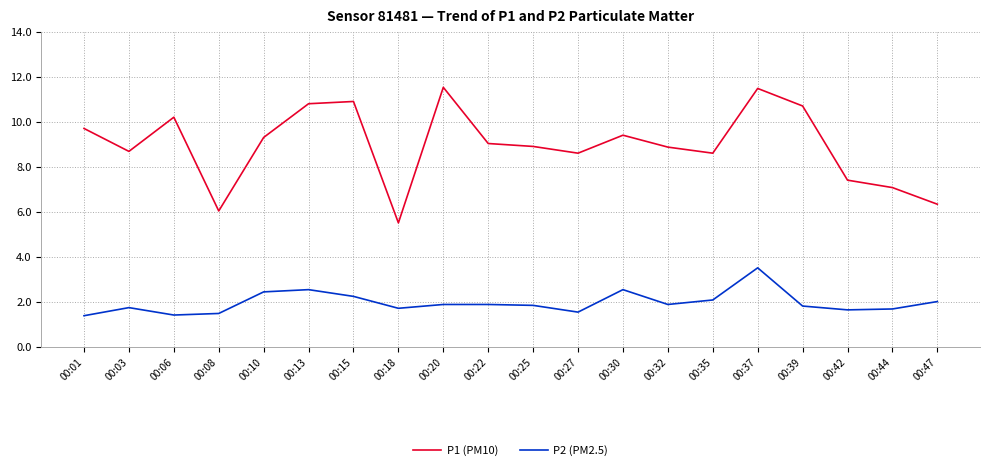

Which series changed the most between 00:08 and 00:10?

P1 (PM10)